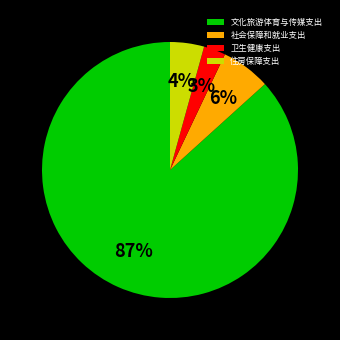

What is the smallest slice in the pie chart?

卫生健康支出